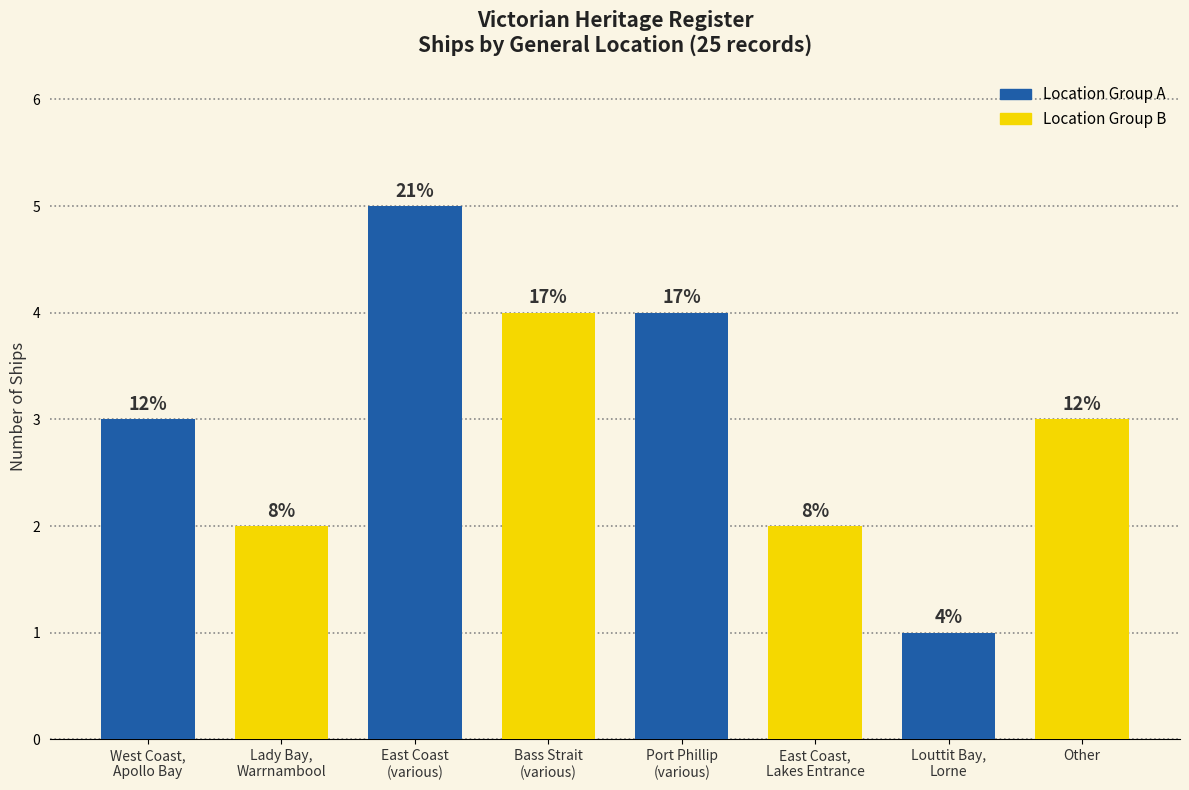

How many bars are there in total?

8